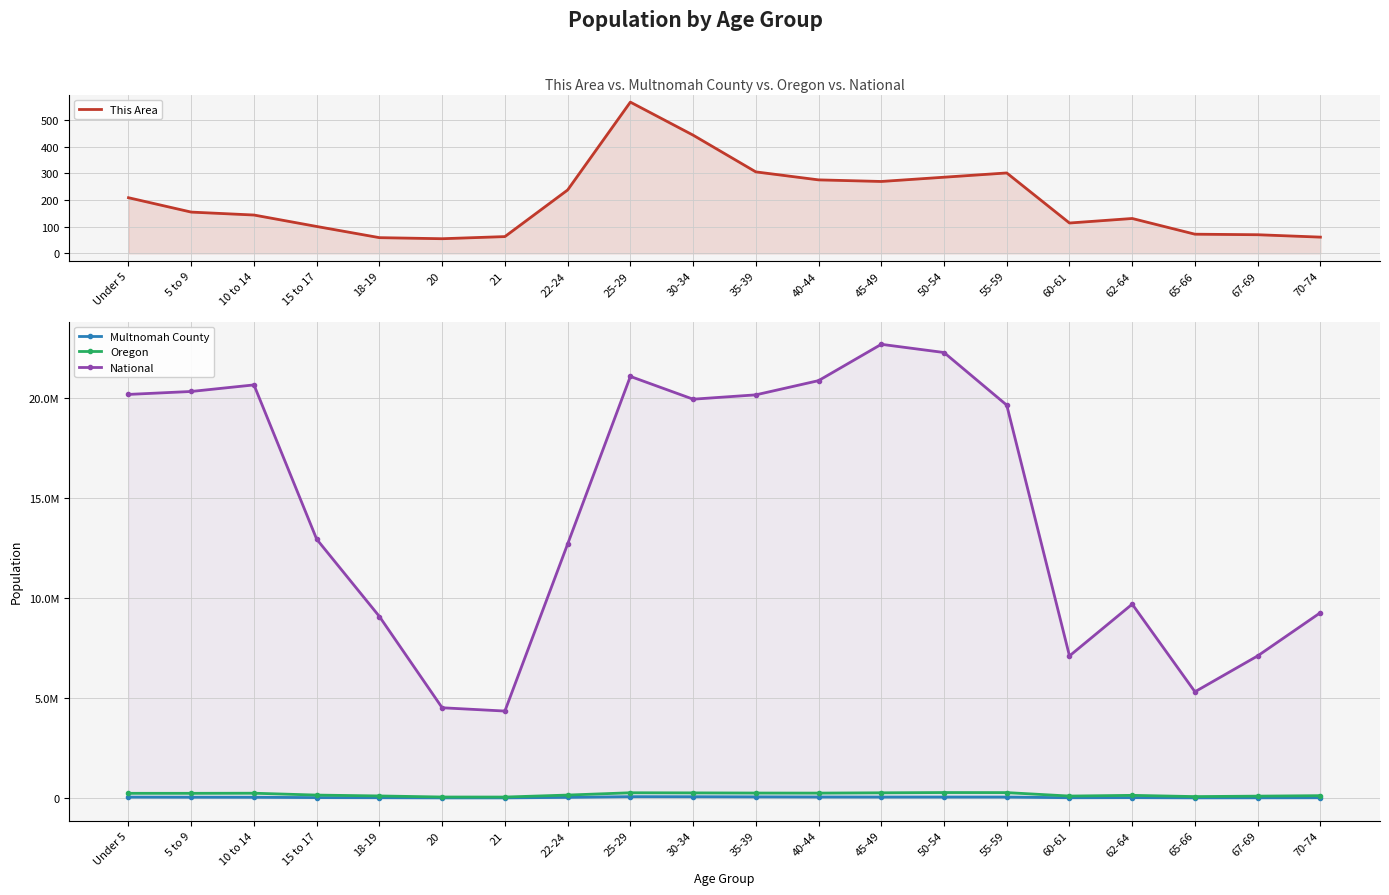

Read the Oregon value at 60-61, to the nearest 50.

100550